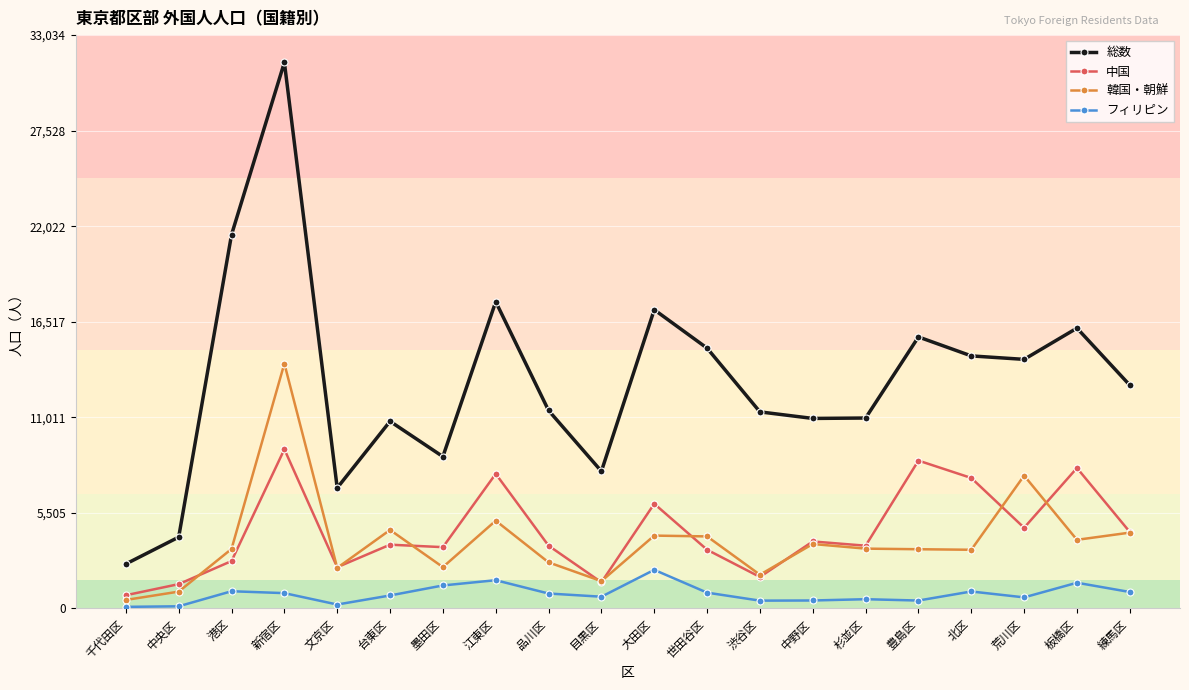

Which series changed the most between 墨田区 and 世田谷区?

総数